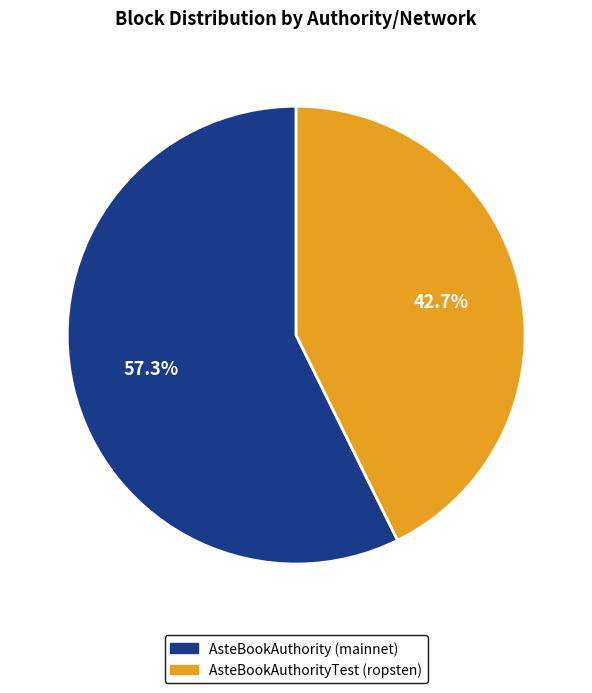

Which slice represents more than half of the pie?

AsteBookAuthority (mainnet)